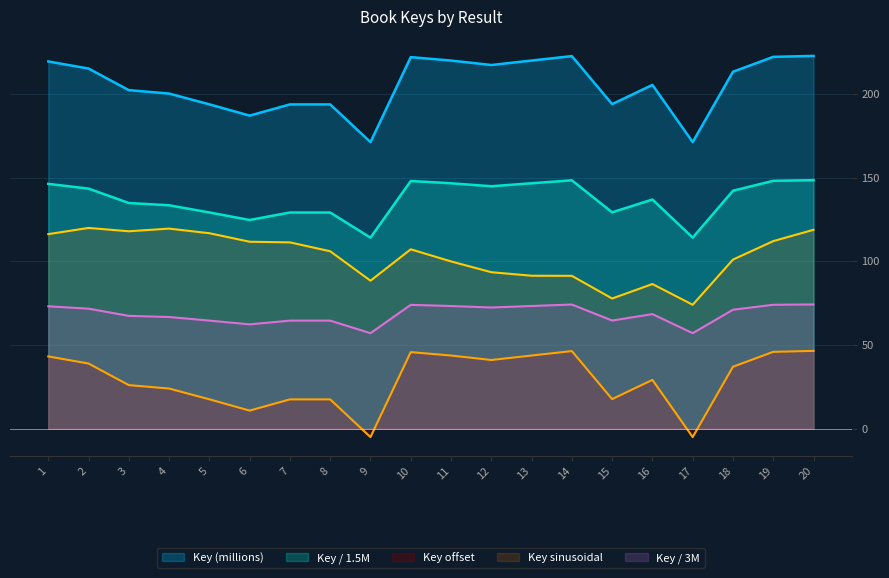

At 6, list the series in order from smallest to largest.

Key offset, Key / 3M, Key sinusoidal, Key / 1.5M, Key (millions)